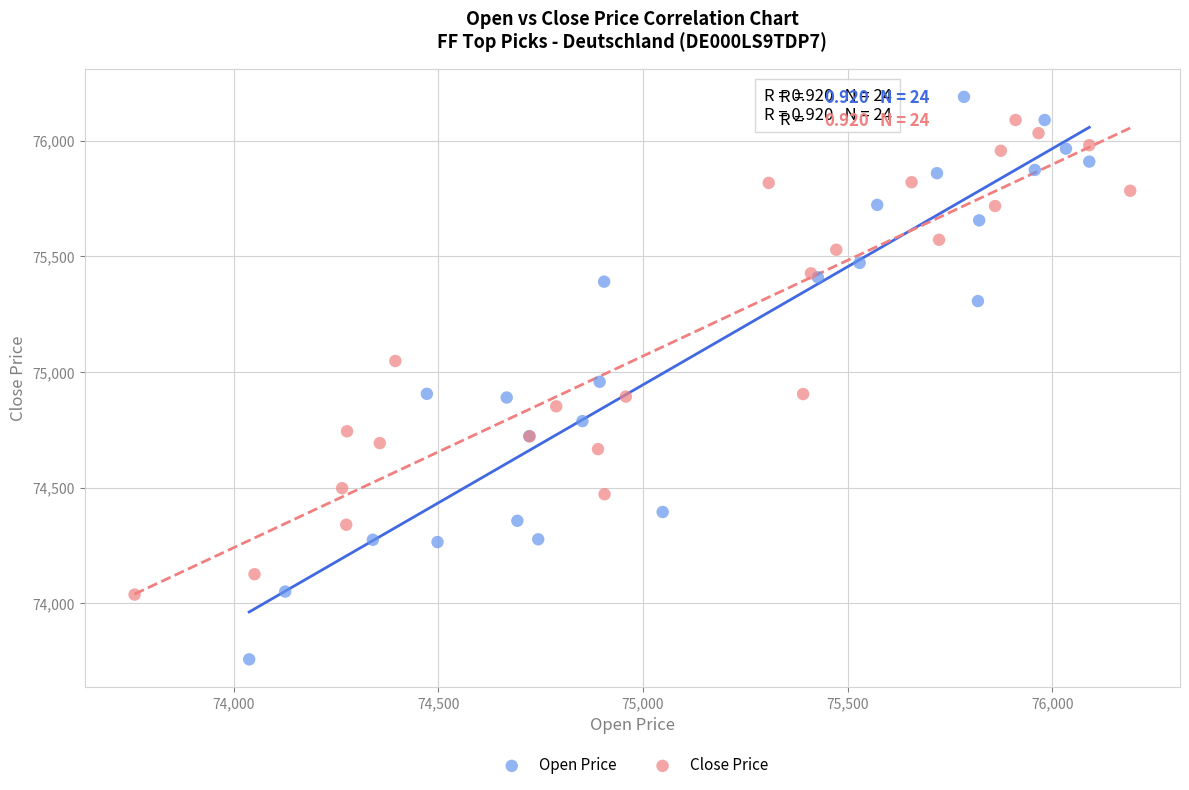

Which series has the widest spread of Y values?

Open Price